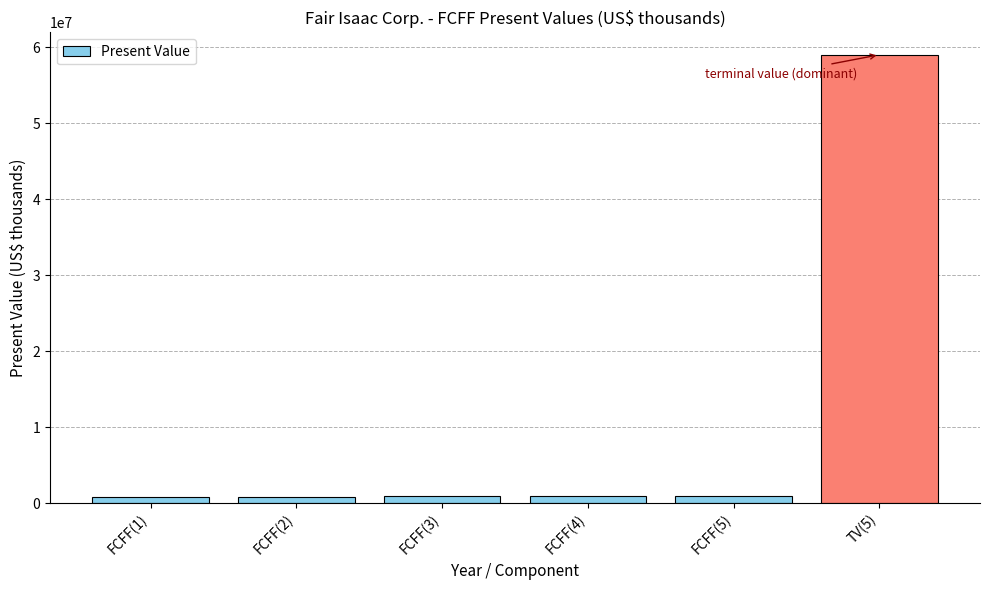

What position from the left is FCFF(1)?

1